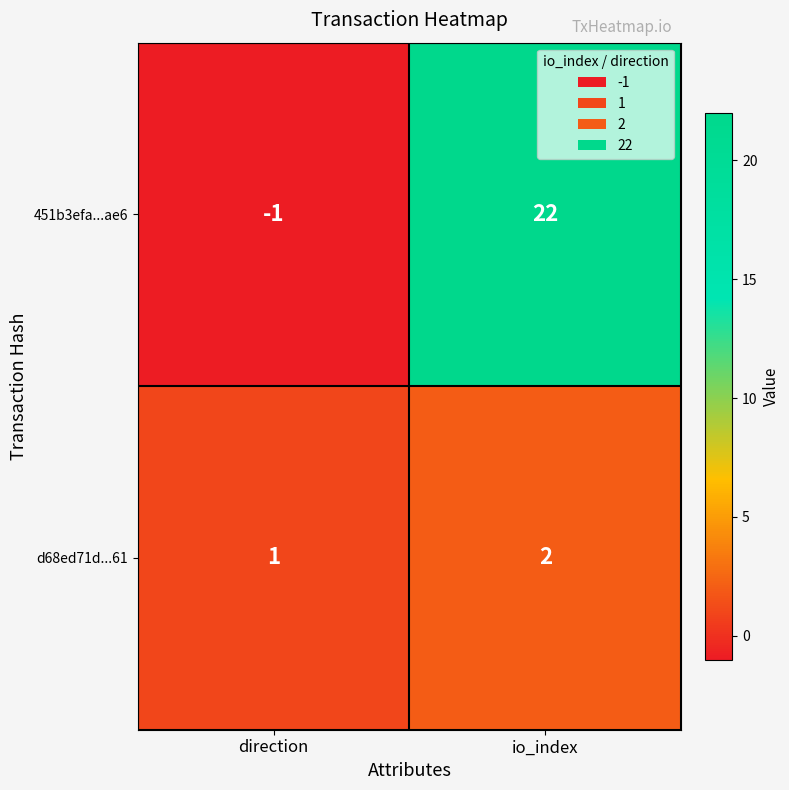

What is the maximum value shown in the chart?

22